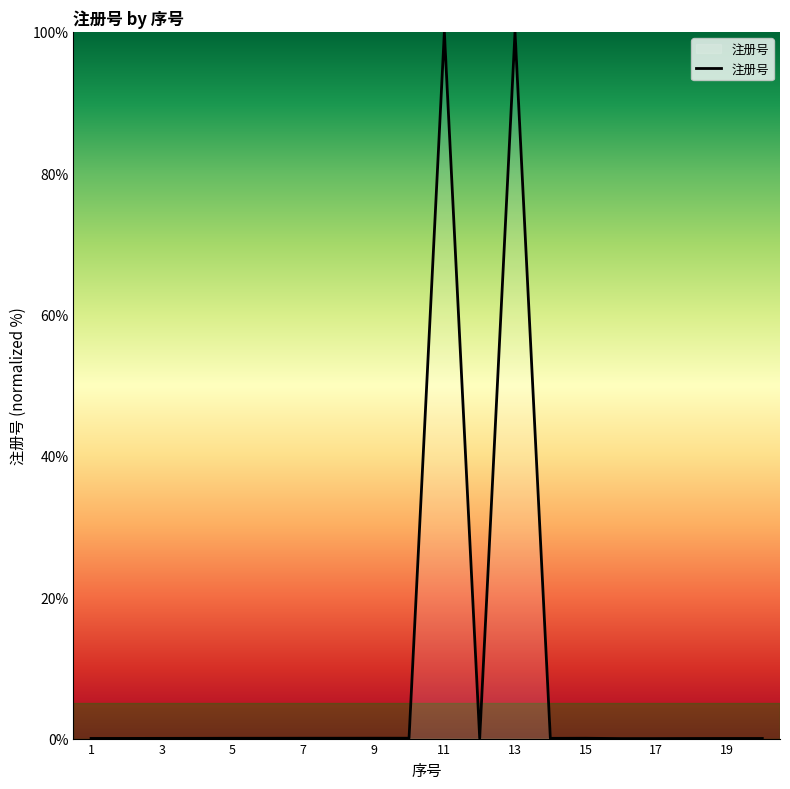

What is the sum of all values?

200.6